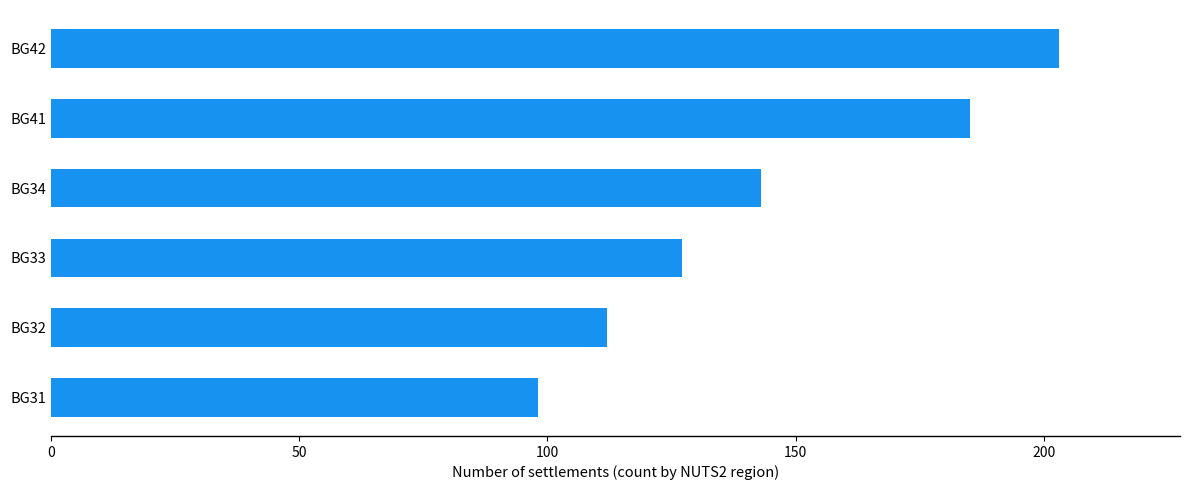

Where is the data nearest to the value 150?

BG34